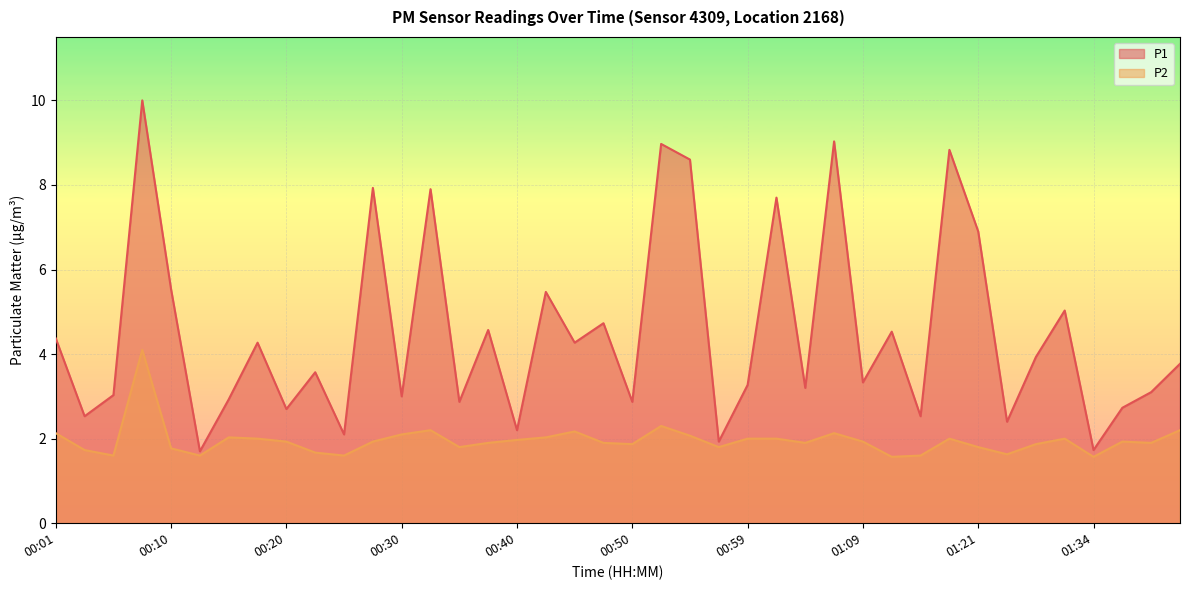

Which series changed the most between 00:32 and 01:34?

P1